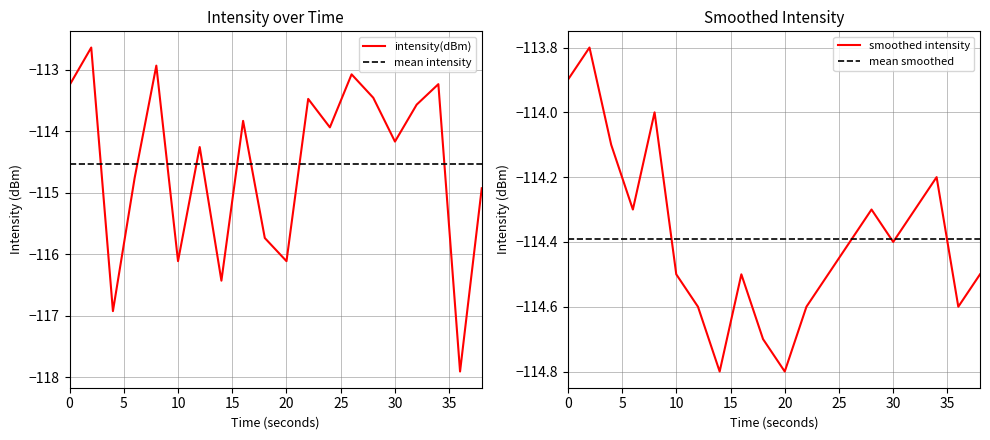

True or false: mean intensity and intensity(dBm) cross at least once.

True